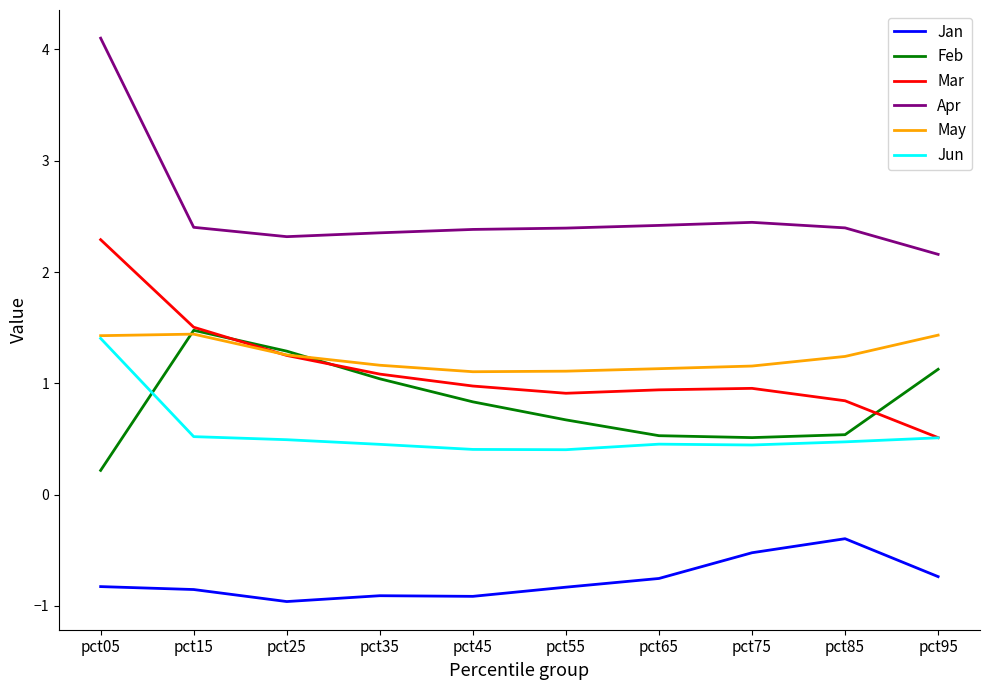

Which category has the highest value across all series?

pct05